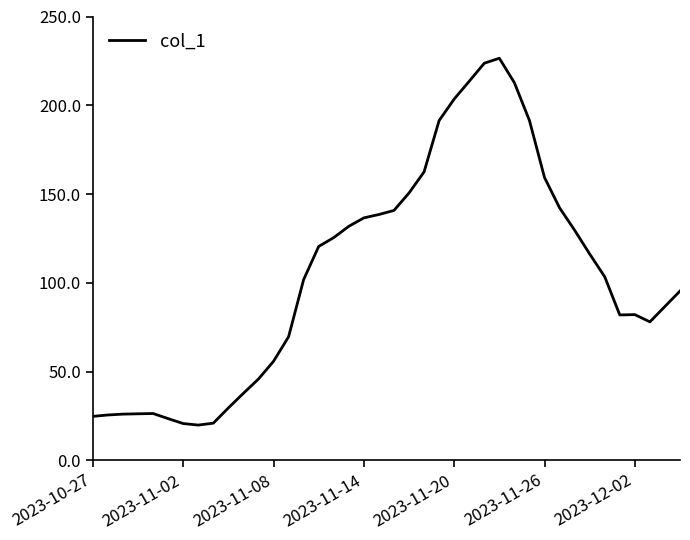

What is the minimum value shown in the chart?

19.9